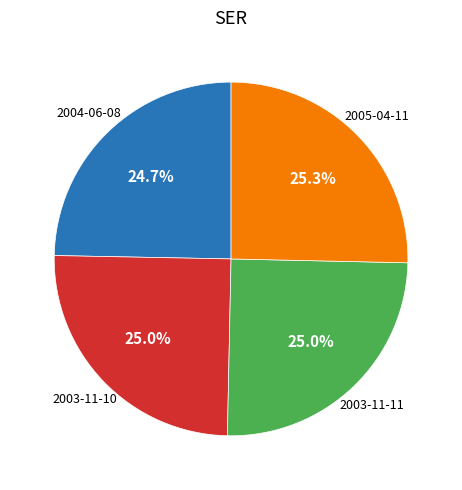

Does any single category account for the majority?

No